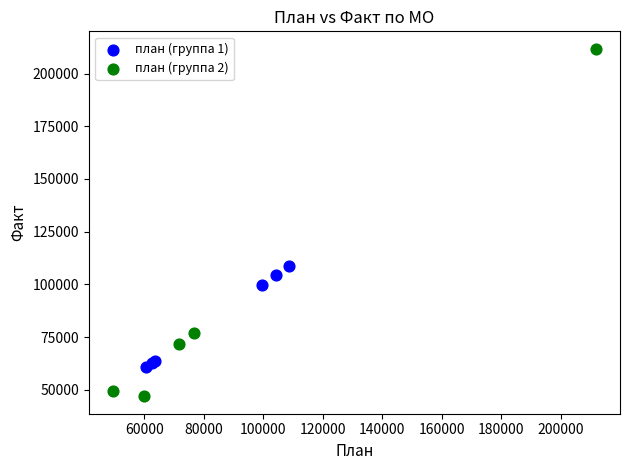

Which series reaches the minimum Y coordinate?

план (группа 2)